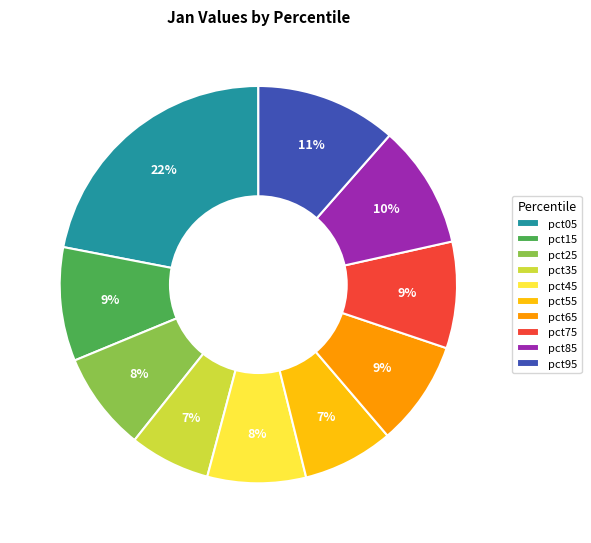

Does pct45 represent more than half of the total?

No